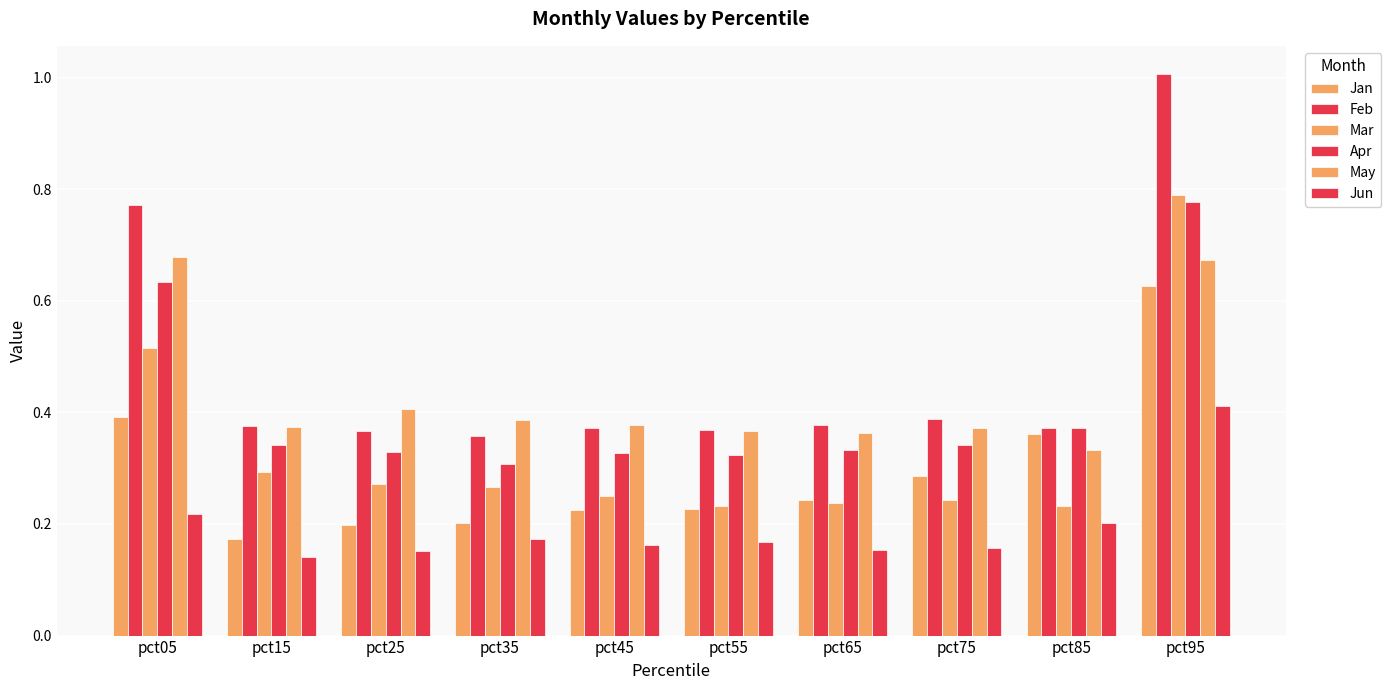

What is the difference between the Jan values at pct55 and pct15?

0.1